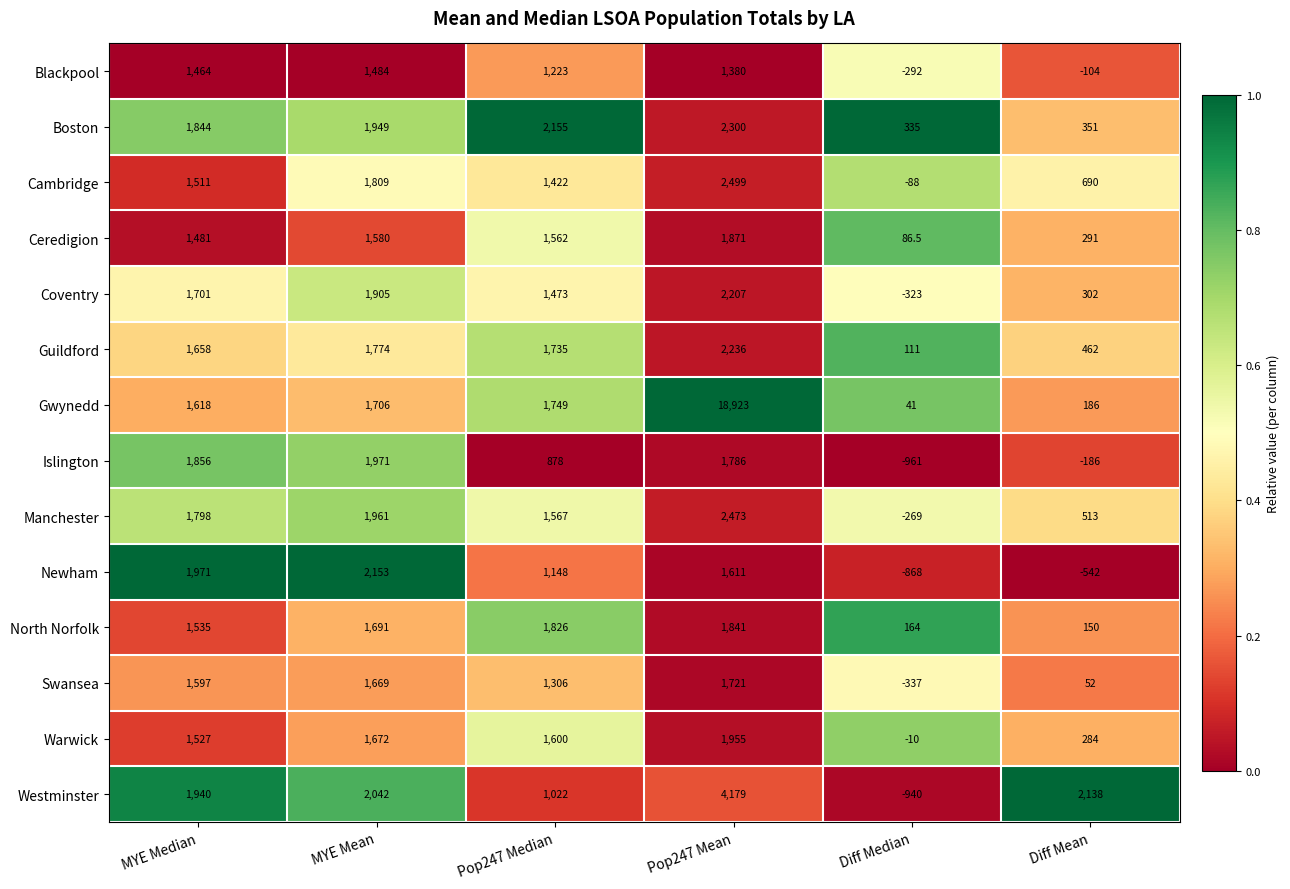

Which label corresponds to the smallest value in the chart?

Diff Median